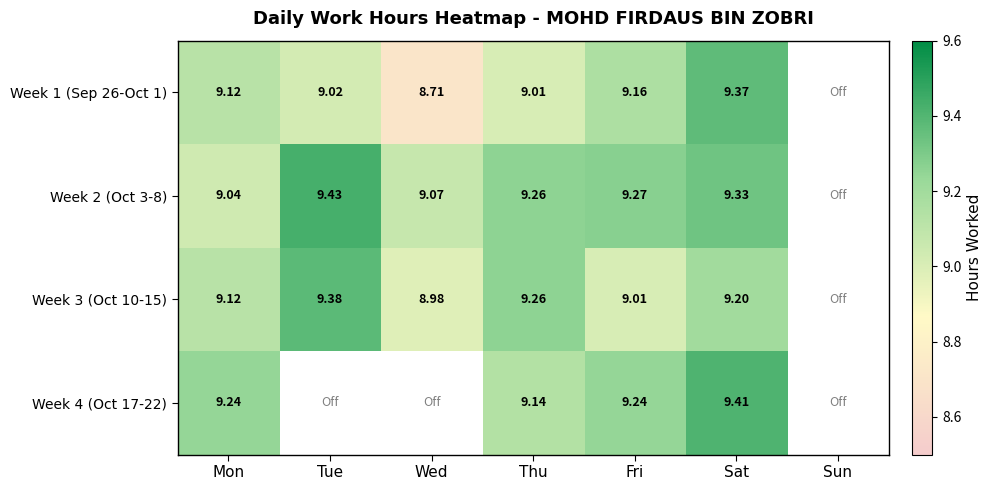

How many data points in Week 1 (Sep 26-Oct 1) are above 9?

5